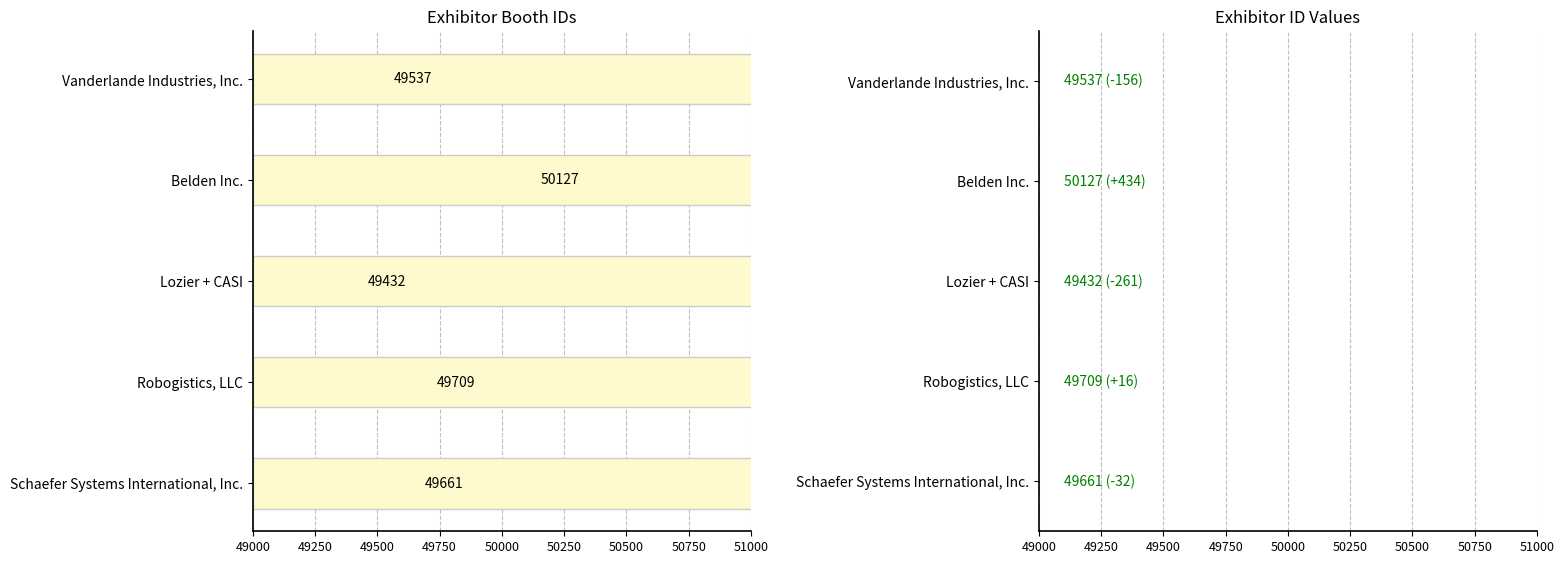

Approximately how many times larger is the value at Robogistics, LLC compared to Vanderlande Industries, Inc.?

1.0